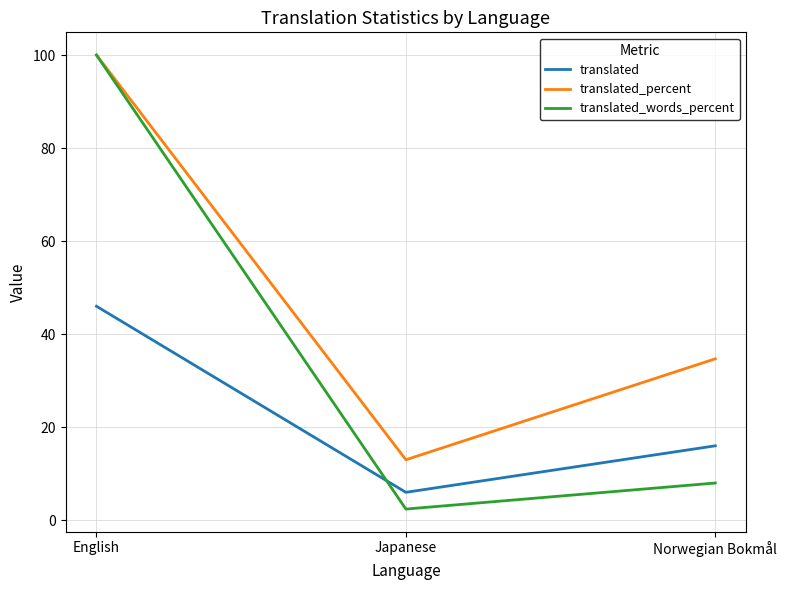

What is the sum of all translated_words_percent values?

110.4